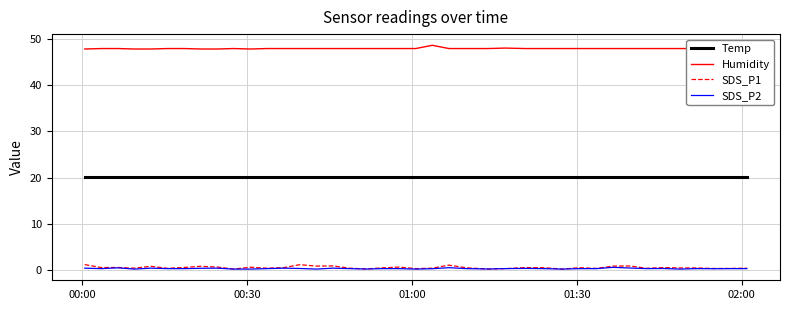

True or false: Temp and SDS_P1 intersect in this chart.

False